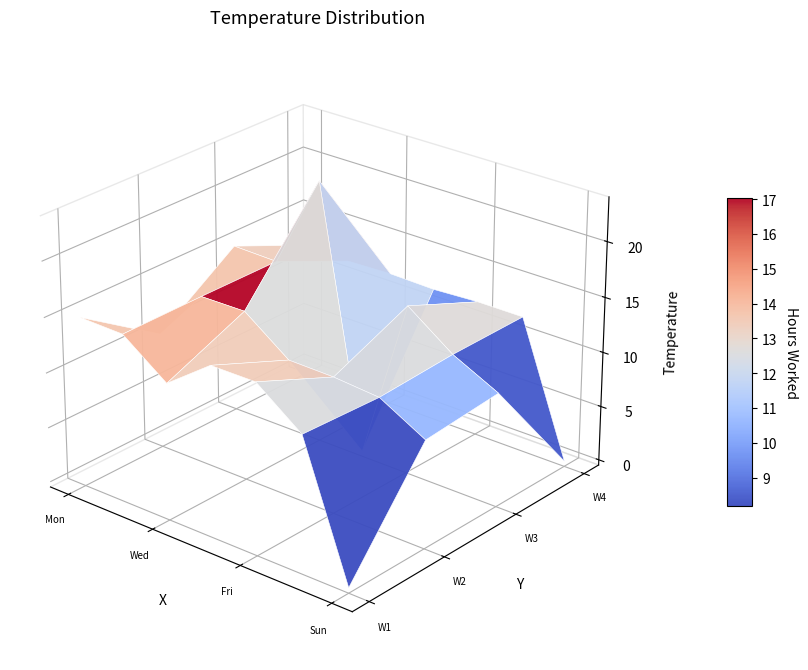

Where does the Day 1 Mon series first go above 14?

Mon